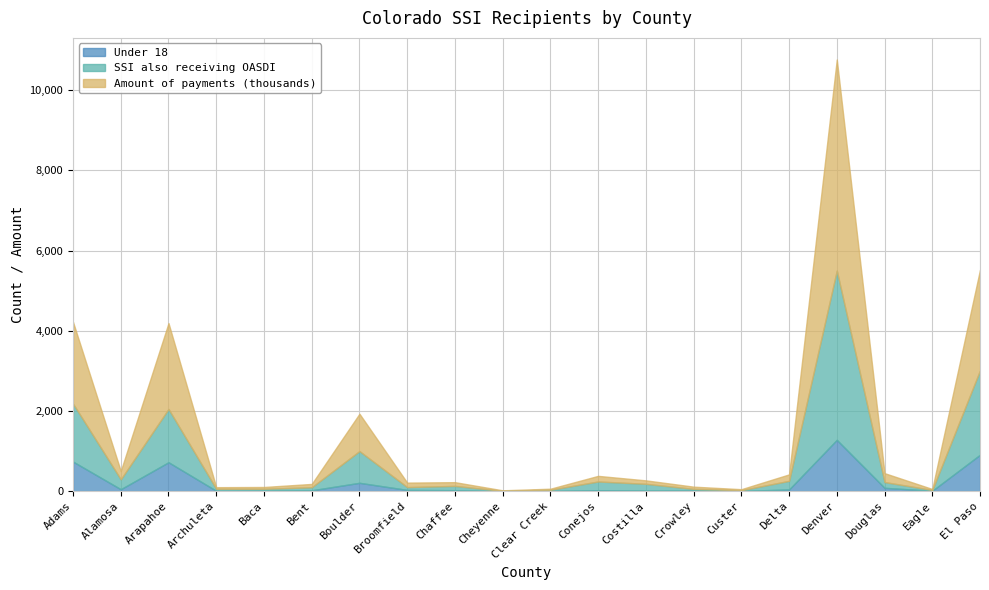

Which series has the widest spread of values?

Amount of payments (thousands)